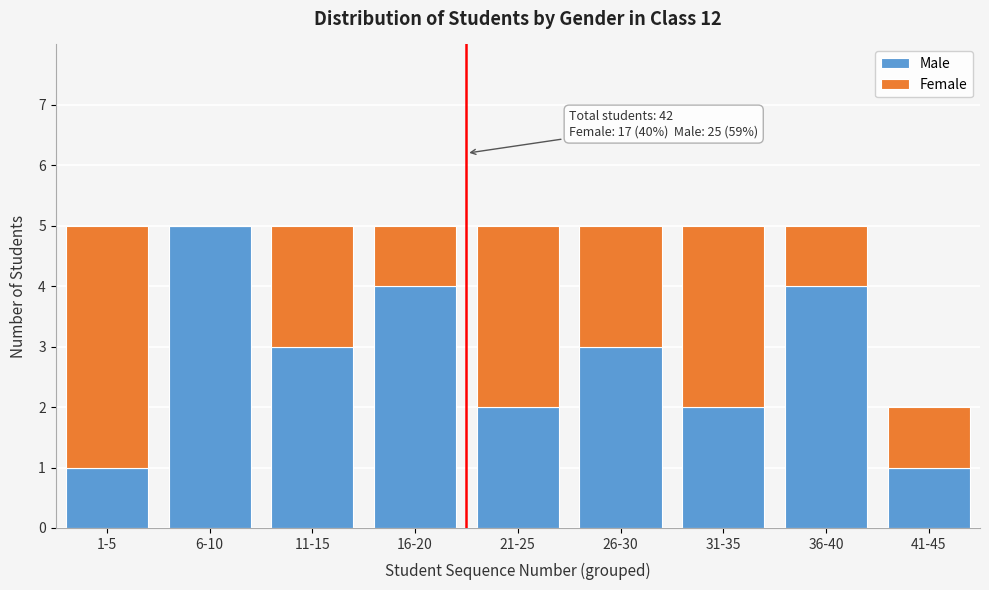

Reading right to left, transcribe the values for Male.

41-45=1	36-40=4	31-35=2	26-30=3	21-25=2	16-20=4	11-15=3	6-10=5	1-5=1